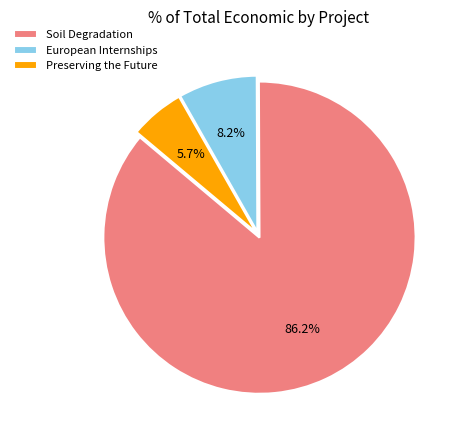

Rank the categories by value from lowest to highest.

Preserving the Future, European Internships, Soil Degradation